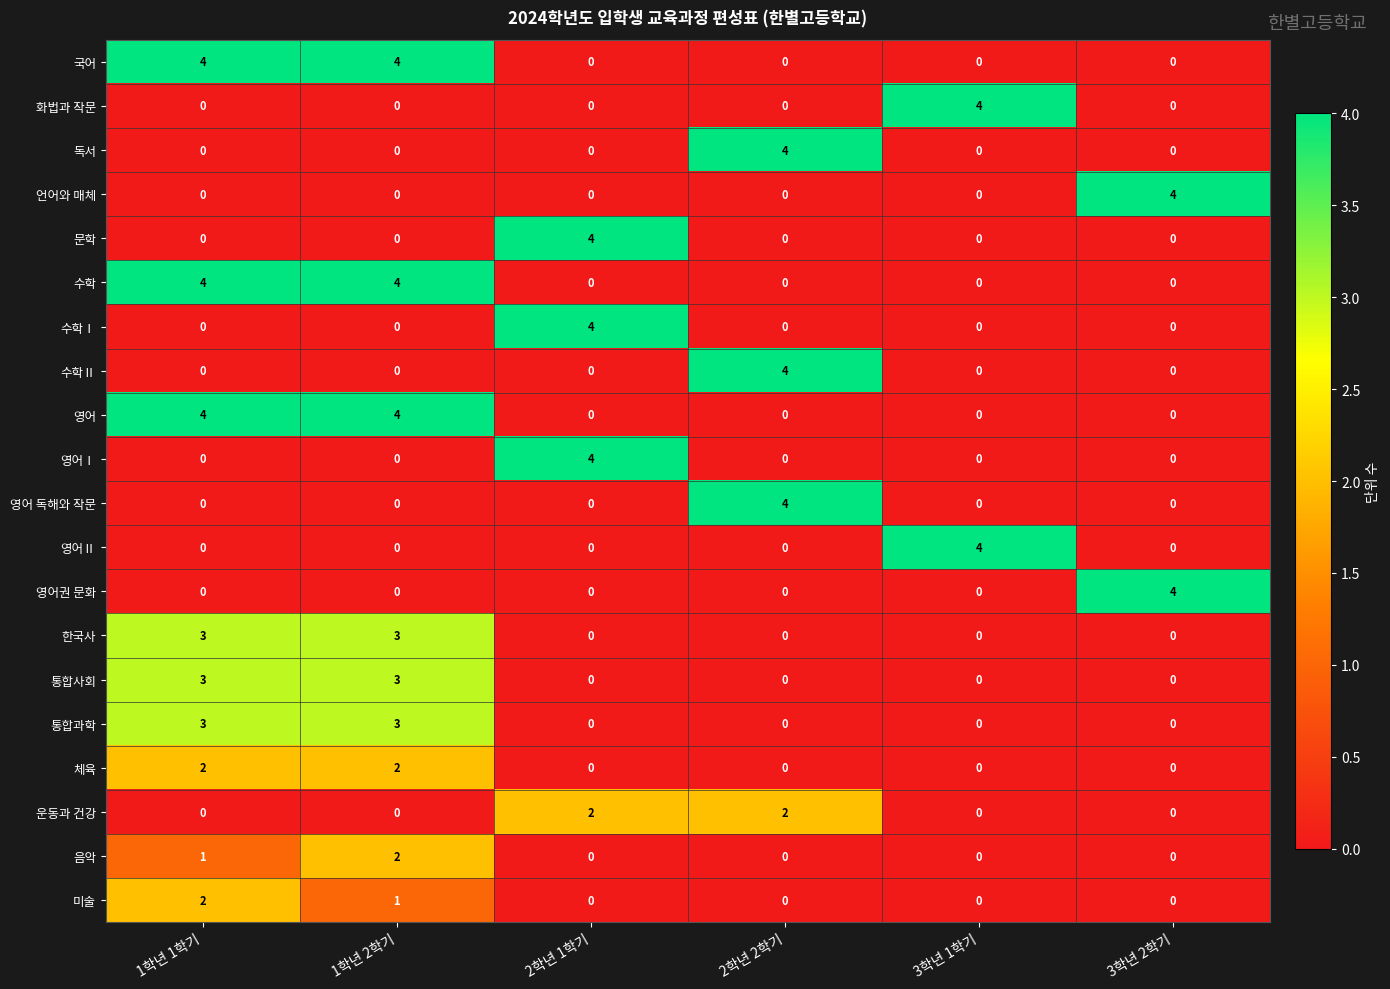

What is the spread (max minus min) of values at 2학년 1학기?

4